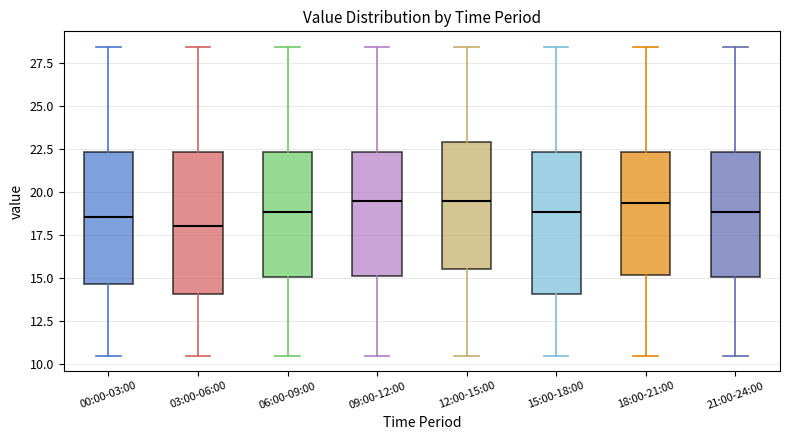

Reading left to right, transcribe this box plot: for each box, give where its median line is, the range the box spans, and where its two whiskers end, as read against the y-axis. The values are not printed on the chart, so give them approximately, as read against the axis.

00:00-03:00: median 18.5, box 14.5 to 22.5, whiskers 10.5 to 28.5
03:00-06:00: median 18.0, box 14.0 to 22.5, whiskers 10.5 to 28.5
06:00-09:00: median 19.0, box 15.0 to 22.5, whiskers 10.5 to 28.5
09:00-12:00: median 19.5, box 15.0 to 22.5, whiskers 10.5 to 28.5
12:00-15:00: median 19.5, box 15.5 to 23.0, whiskers 10.5 to 28.5
15:00-18:00: median 19.0, box 14.0 to 22.5, whiskers 10.5 to 28.5
18:00-21:00: median 19.5, box 15.0 to 22.5, whiskers 10.5 to 28.5
21:00-24:00: median 19.0, box 15.0 to 22.5, whiskers 10.5 to 28.5